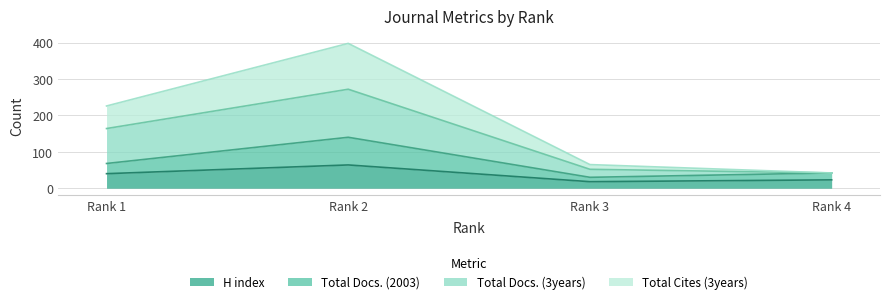

Is it true that H index equals 18 at Rank 3?

True